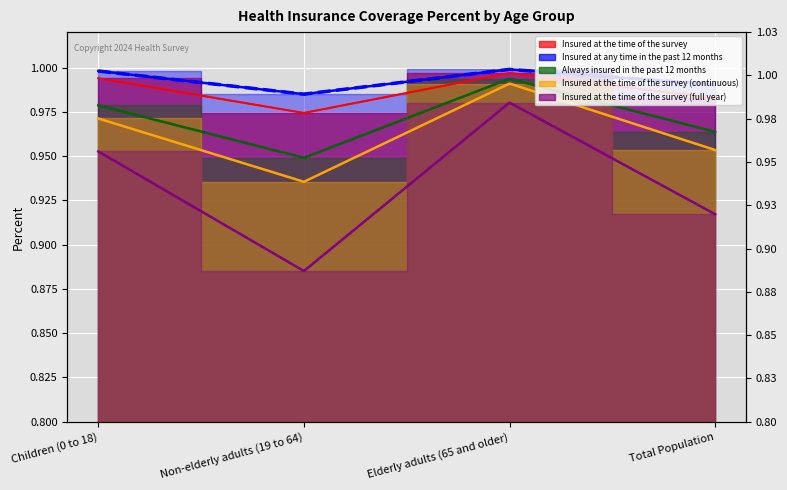

Is it true that Insured at any time in the past 12 months equals 1.8 at Non-elderly adults (19 to 64)?

False